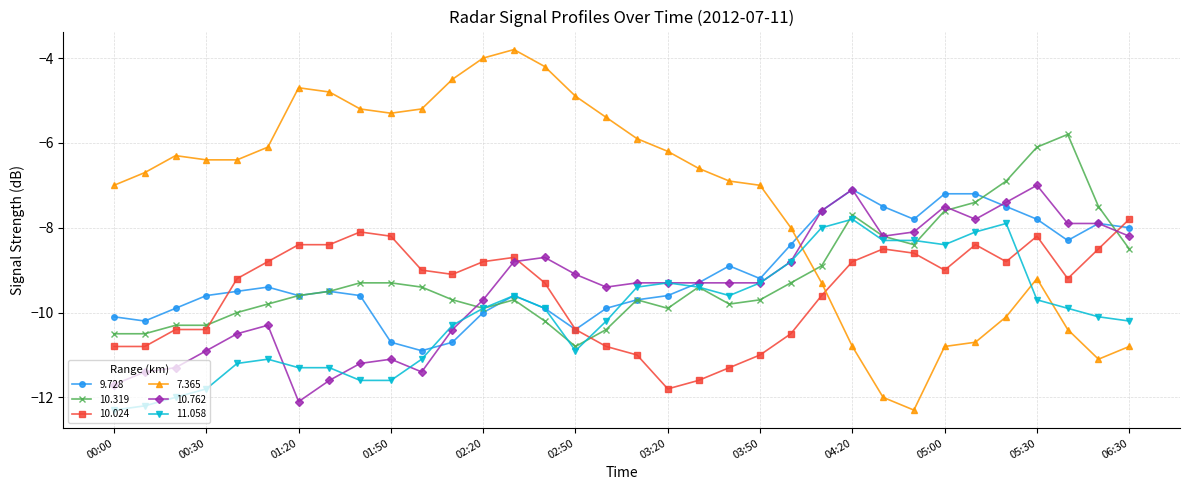

What are all the series names shown in the legend?

9.728, 10.319, 10.024, 7.365, 10.762, 11.058